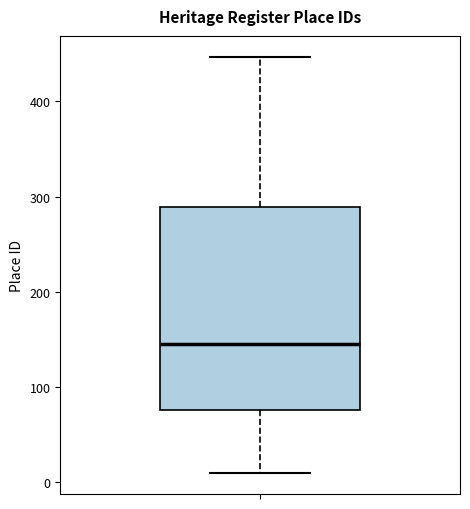

Transcribe this box plot: give where the median line is, the range the box spans, and where the two whiskers end, as read against the y-axis. The values are not printed on the chart, so give them approximately, as read against the axis.

median 150, box 80 to 290, whiskers 10 to 450